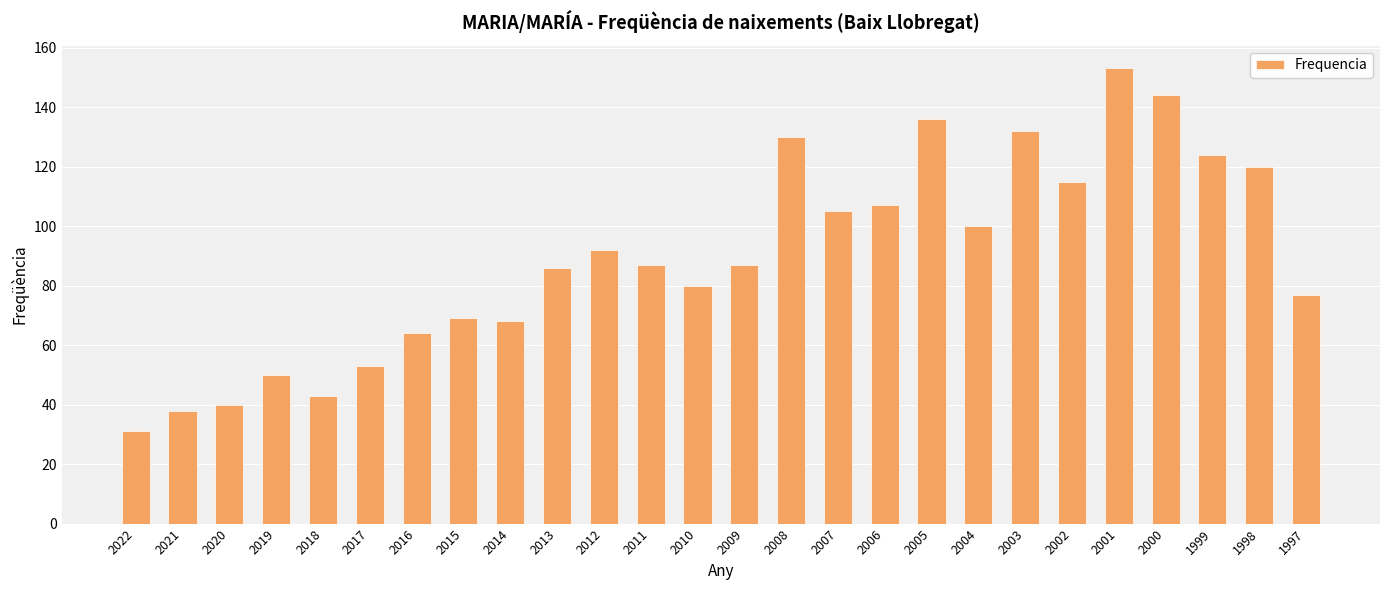

Which category has the lowest value across all series?

2022